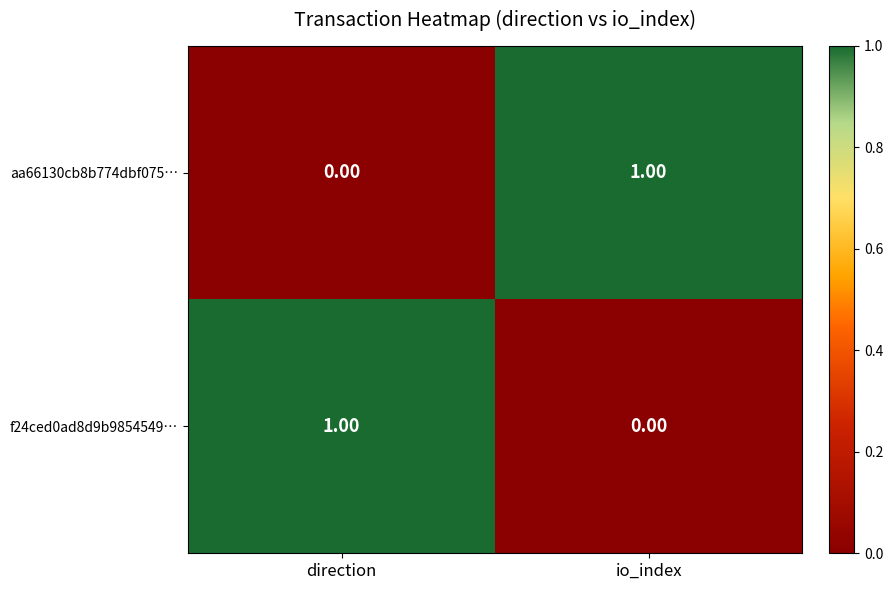

At which label is aa66130cb8b774dbf075… closest to 0?

direction